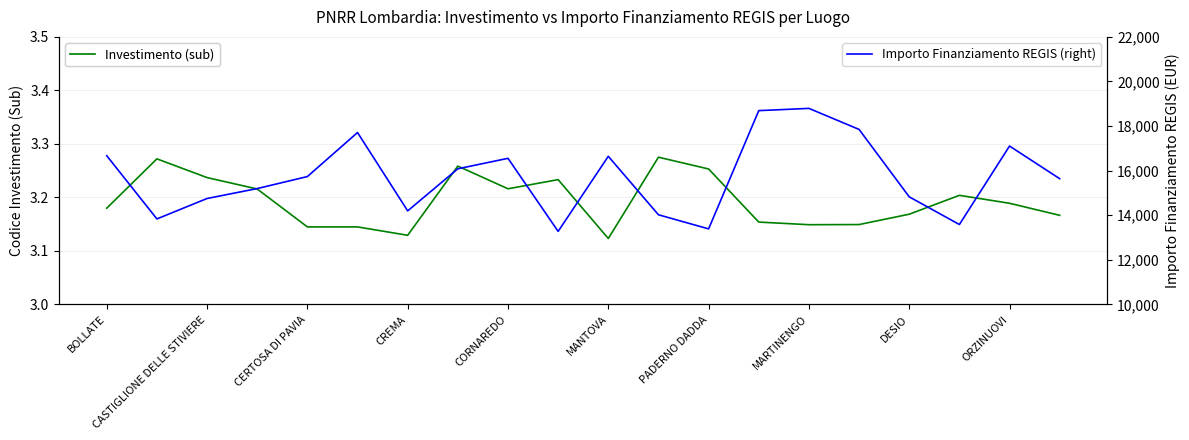

The value of Investimento (sub) at ORZINUOVI is 5.3. True or false?

False